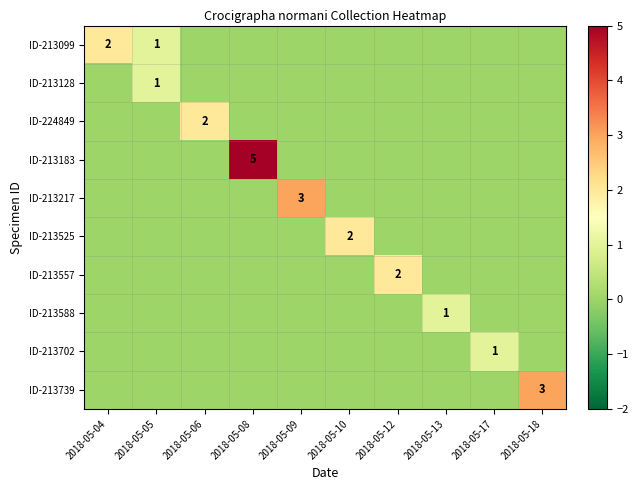

How many ID-213557 values are between 0 and 1?

9